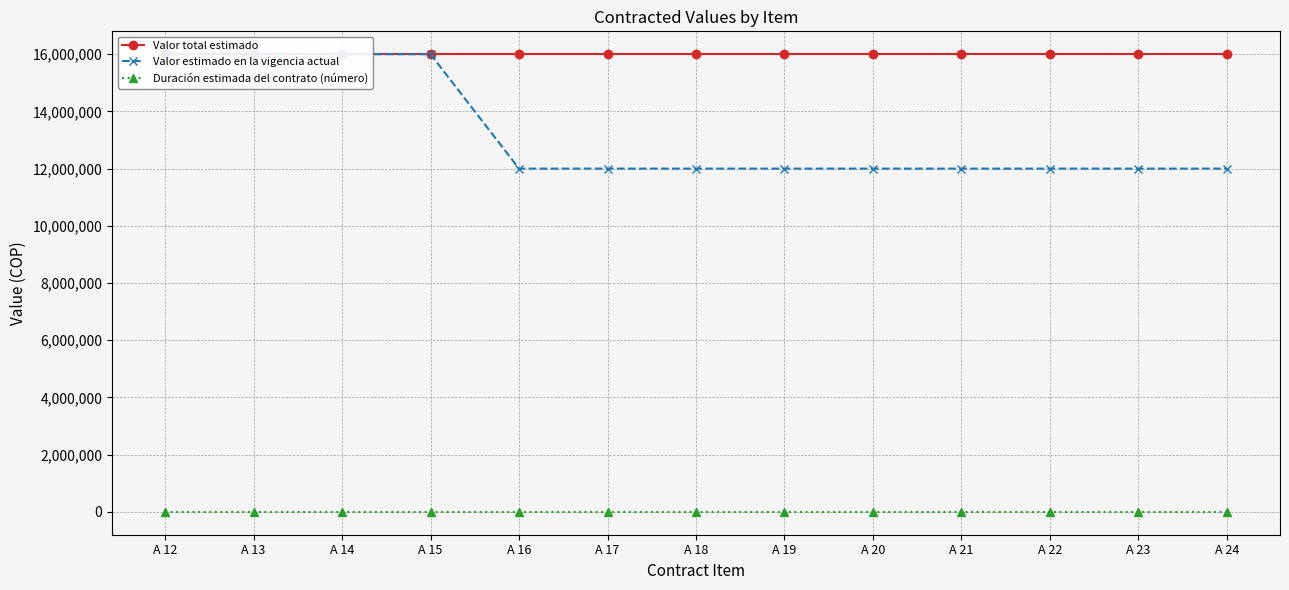

True or false: Valor total estimado and Valor estimado en la vigencia actual intersect in this chart.

False